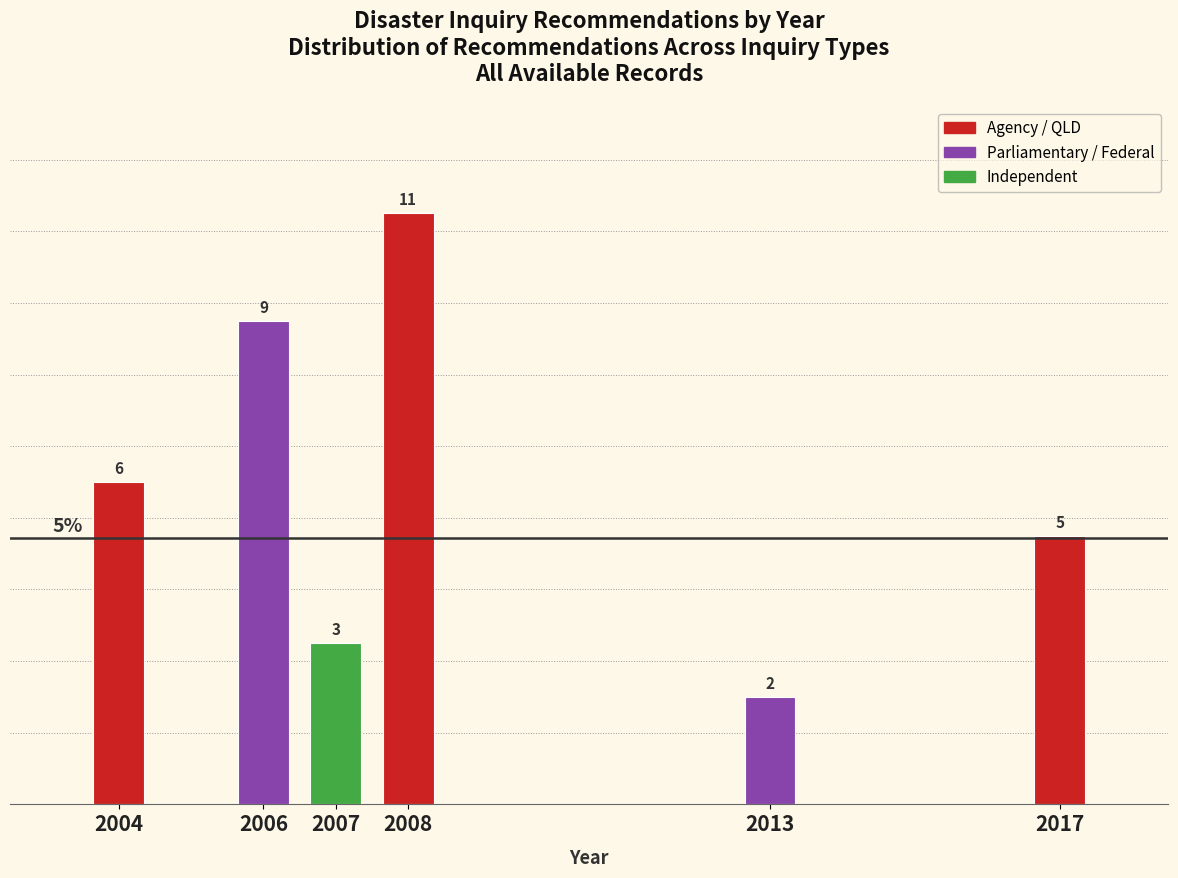

Reading right to left, what are all the values shown in this chart?

5	2	11	3	9	6